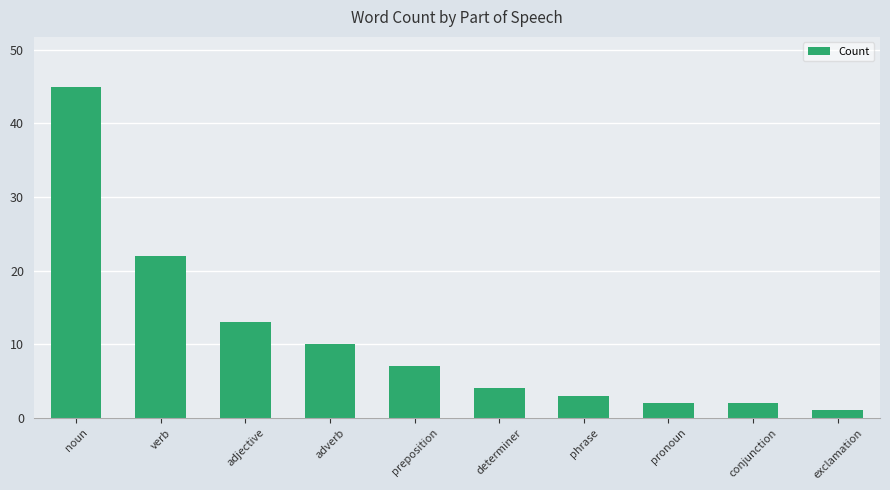

Between adverb and pronoun, which is larger?

adverb